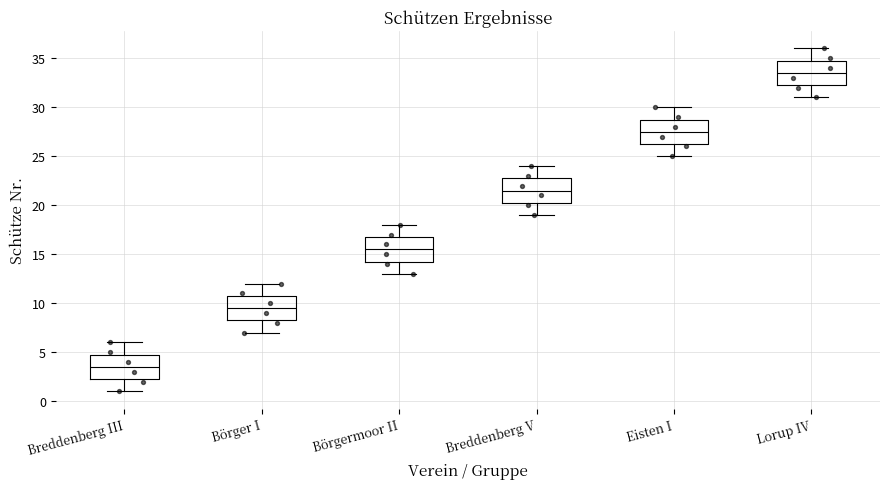

Which box's median line is the lowest?

Breddenberg III